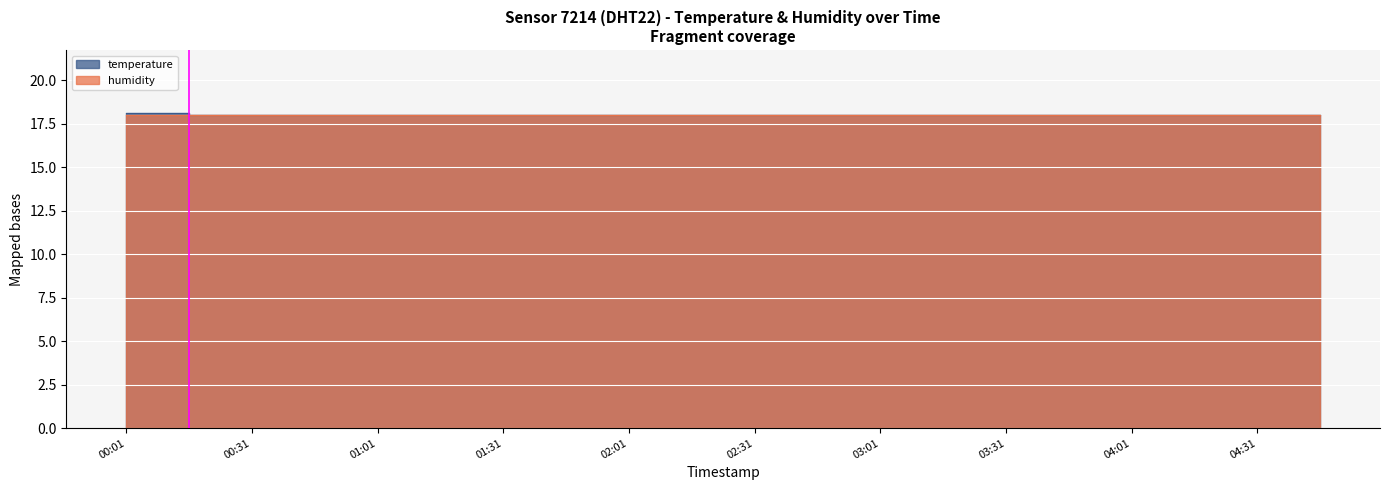

Rank the categories by value from highest to lowest.

00:01, 00:16, 00:31, 00:46, 01:01, 01:16, 01:31, 01:46, 02:01, 02:16, 02:31, 02:46, 03:01, 03:16, 03:31, 03:46, 04:01, 04:16, 04:31, 04:46